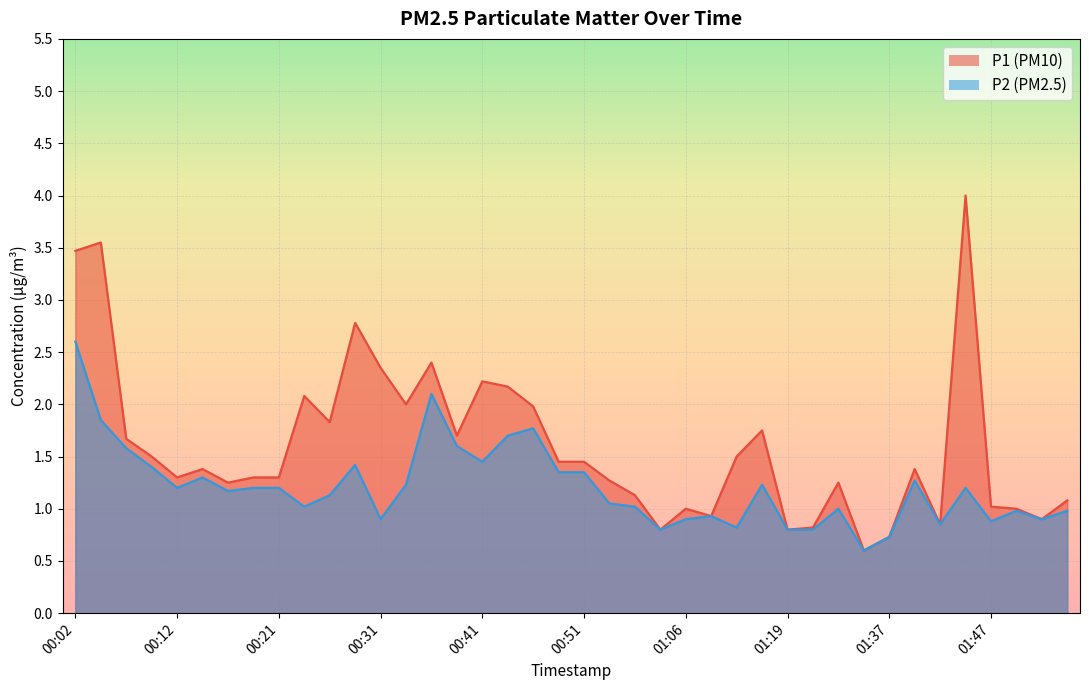

What is the difference between the maximum and second lowest values in the P1 series?

3.3